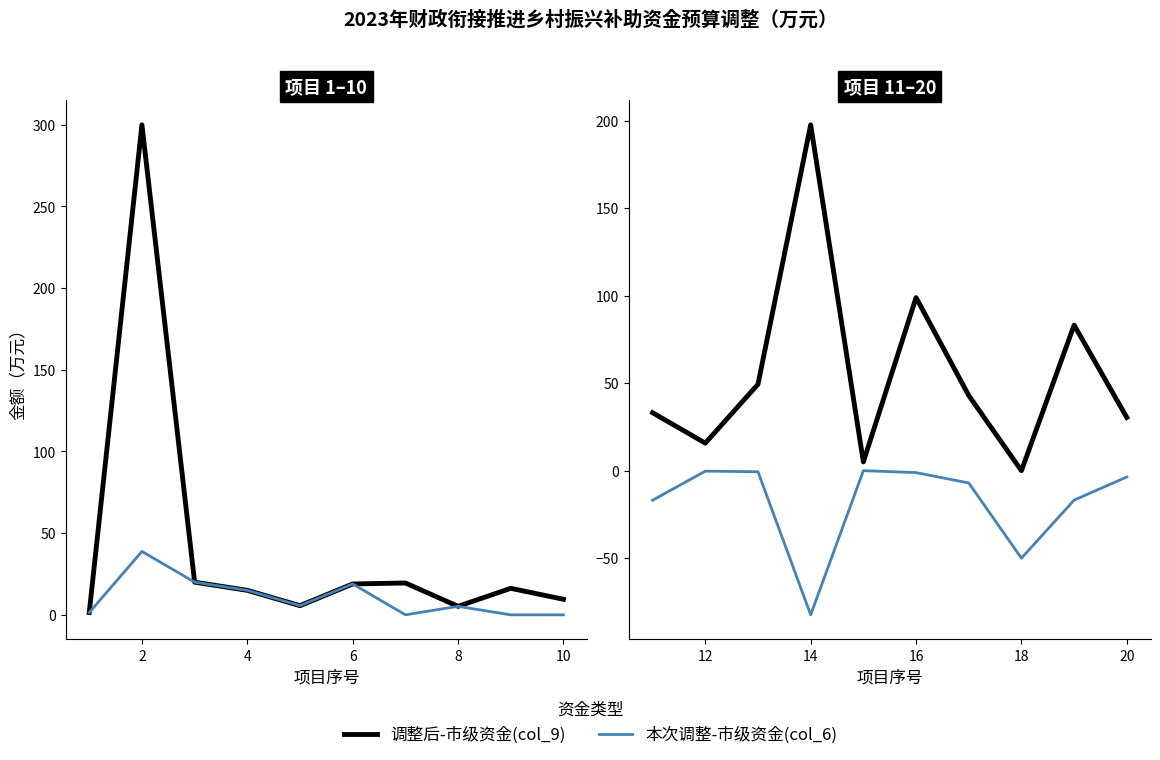

Which series has the widest spread of values?

调整后-市级资金(col_9)